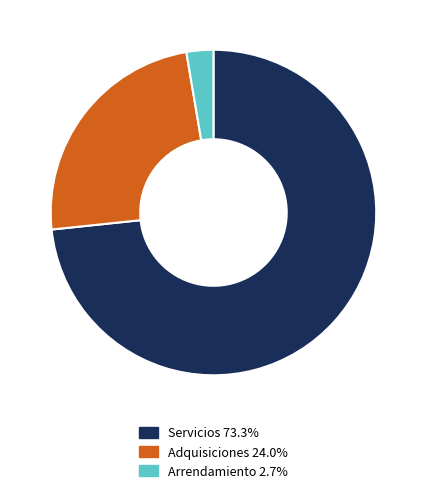

How many slices are in this pie chart?

3